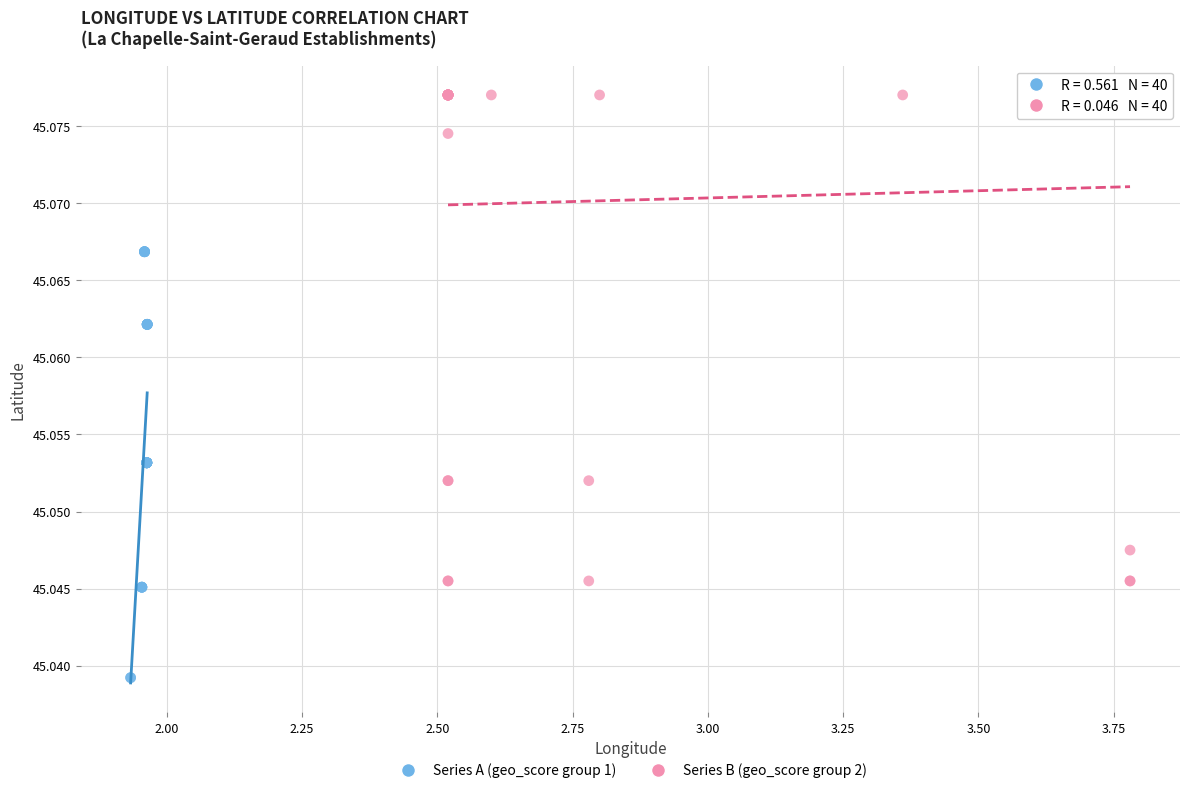

Which series reaches the minimum Y coordinate?

Series A (geo_score group 1)